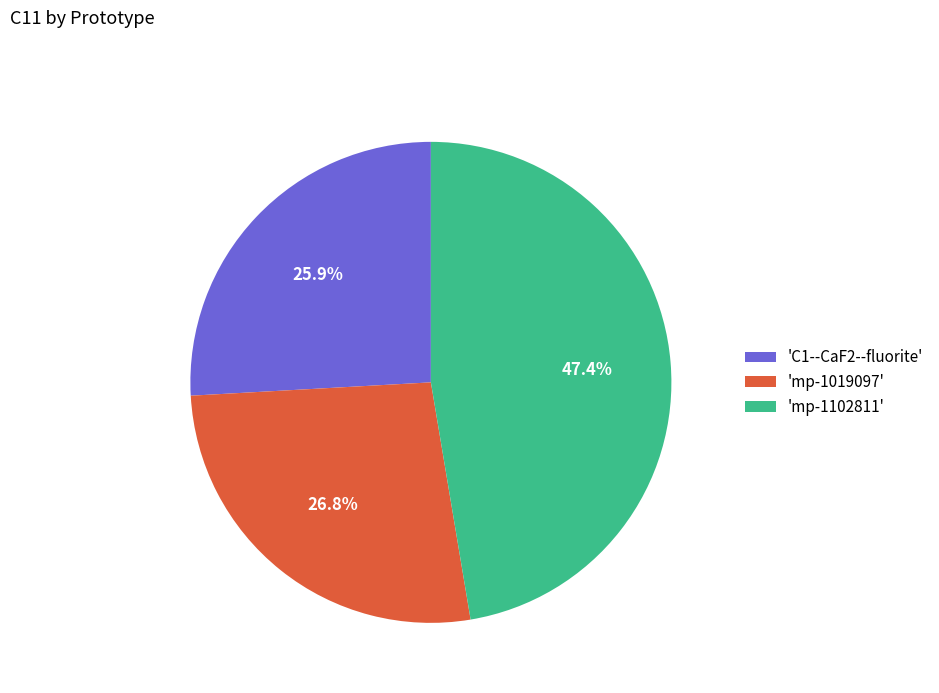

Does any single category account for the majority?

No